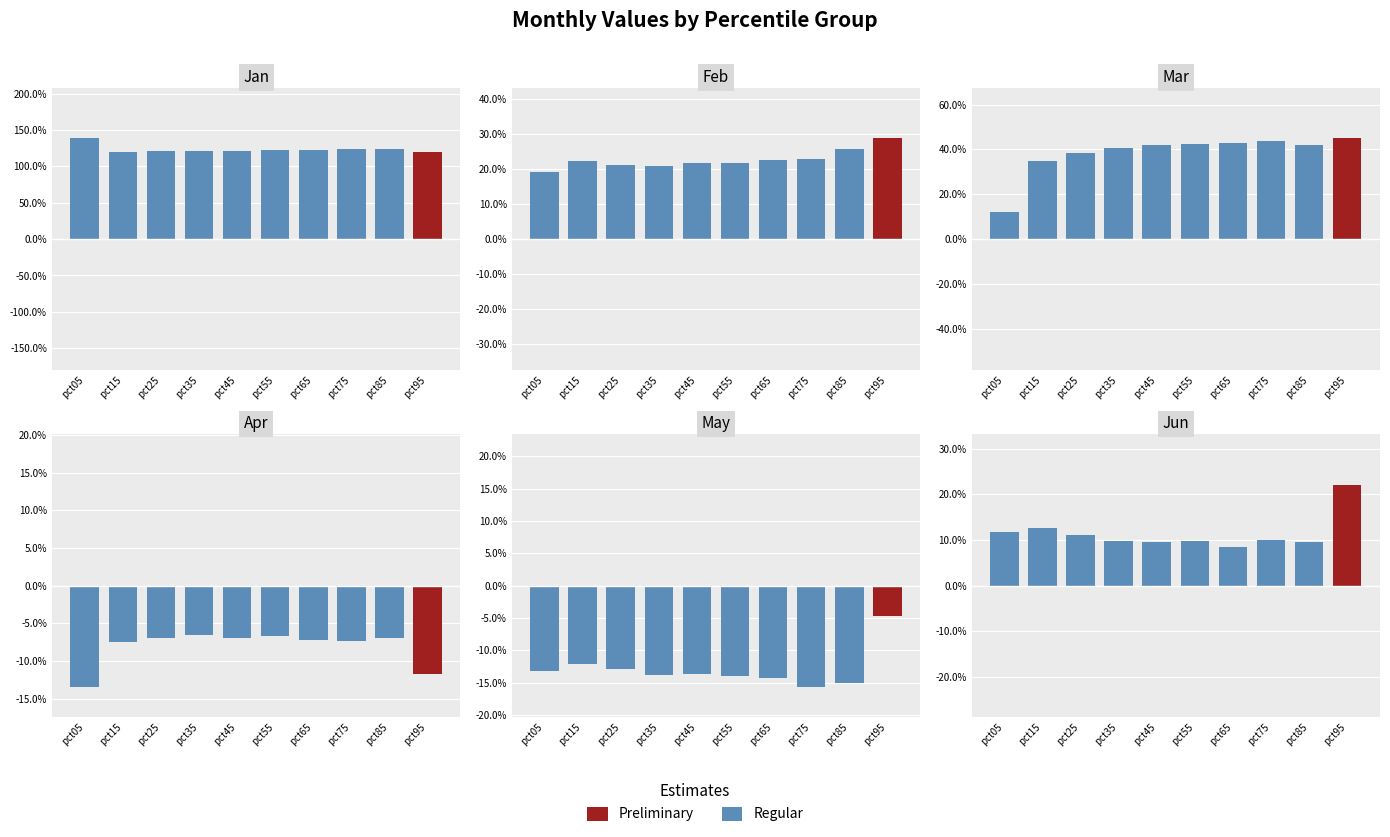

The Apr series shows -0.1 at pct75. True or false?

True